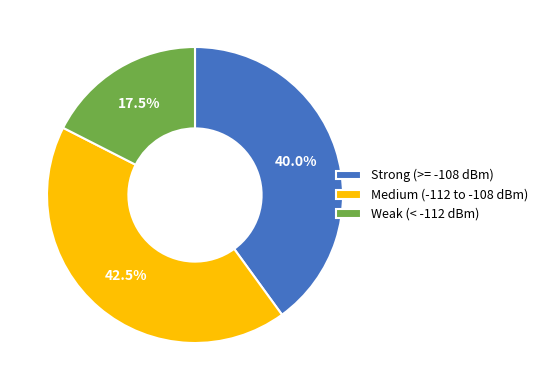

Is Weak (< -112 dBm) the majority of the pie?

No